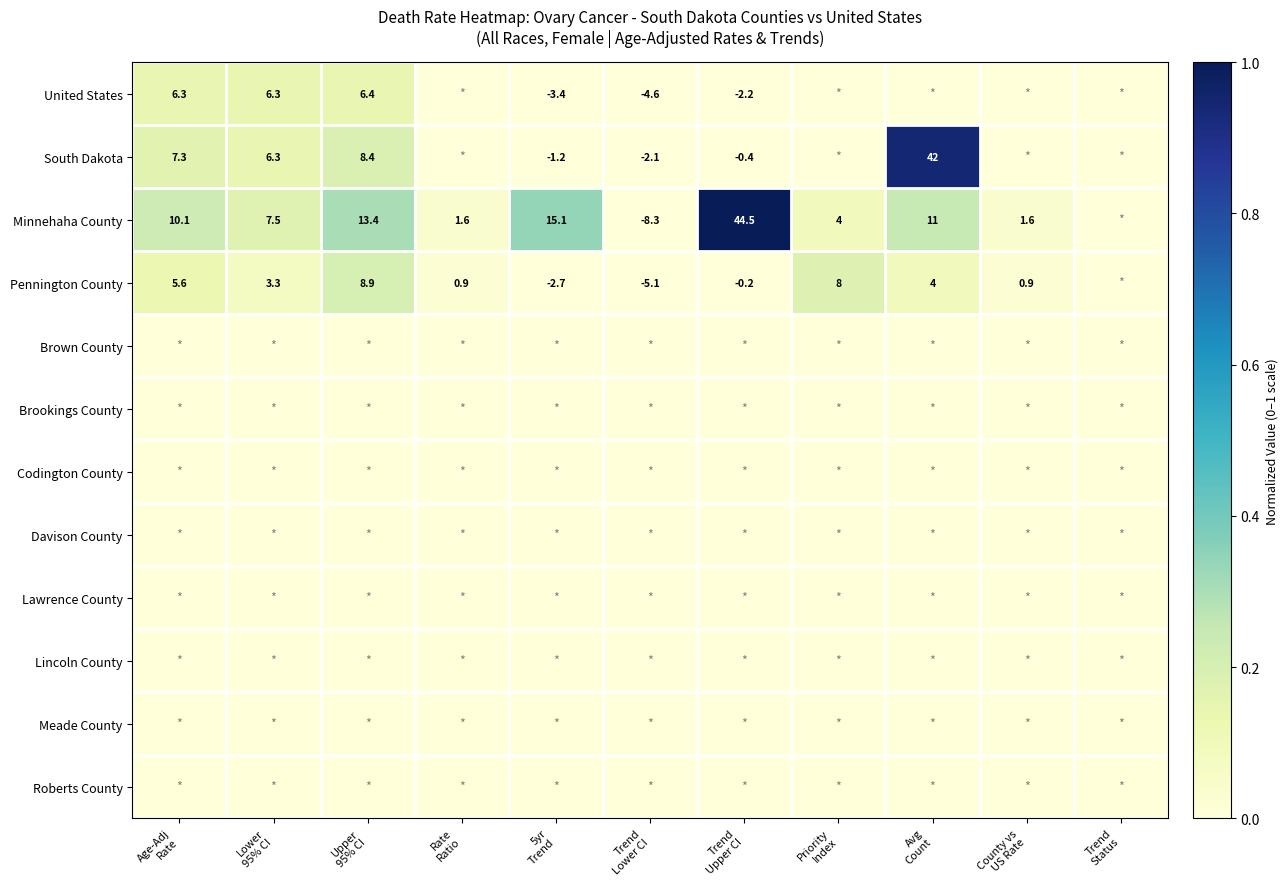

Is it true that Brown County equals 0.0 at Age-Adj Rate?

True